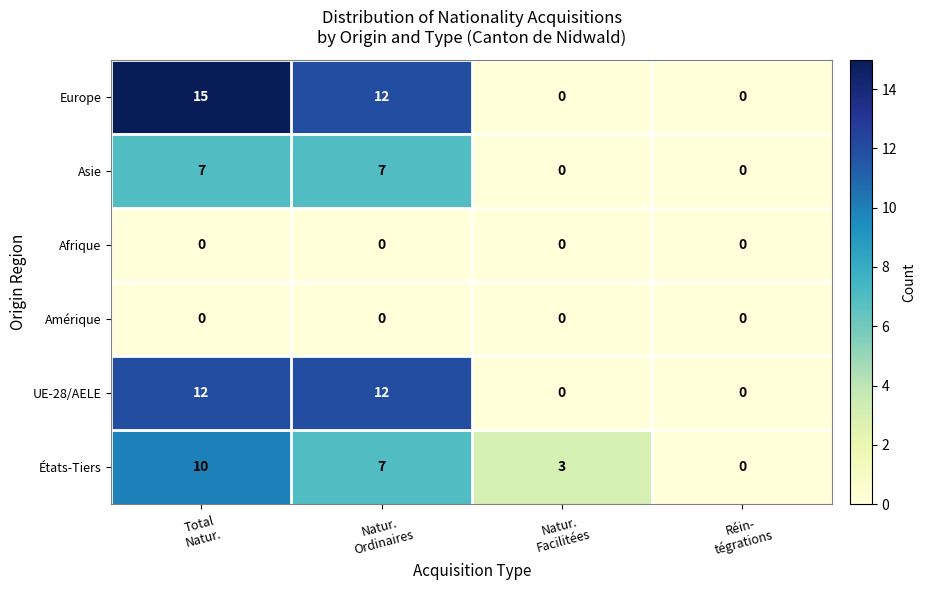

What is the difference between the second highest and second lowest values in the UE-28/AELE series?

12